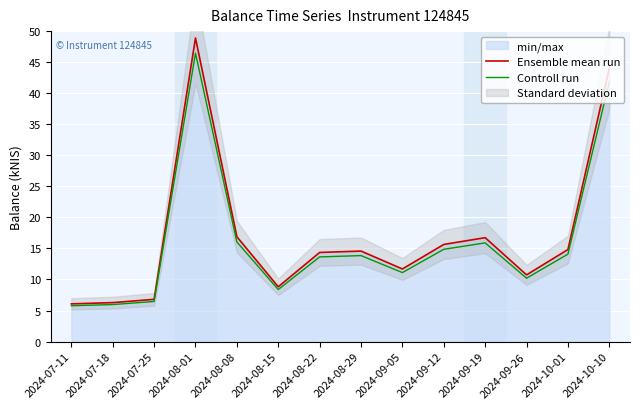

What is the greatest value displayed?

48.9